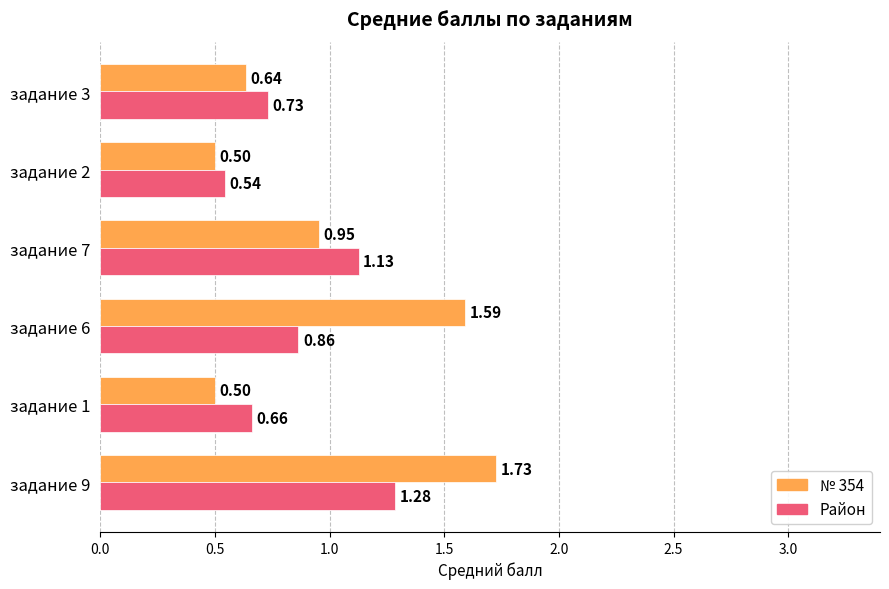

Rank the series by their maximum value, from lowest to highest.

Район, № 354